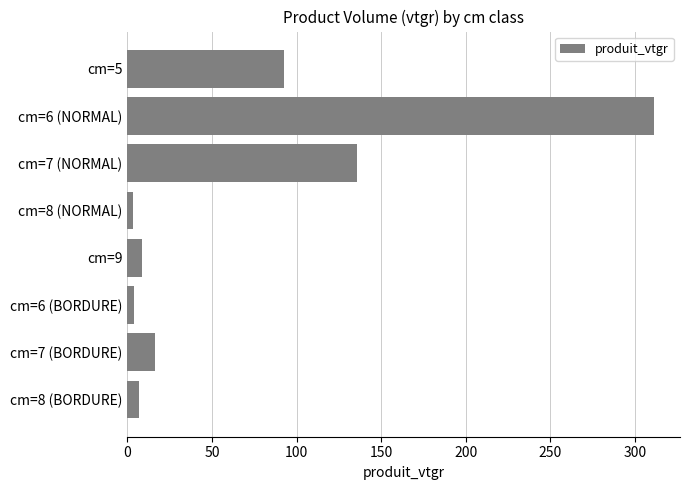

What is the maximum value shown in the chart?

311.0